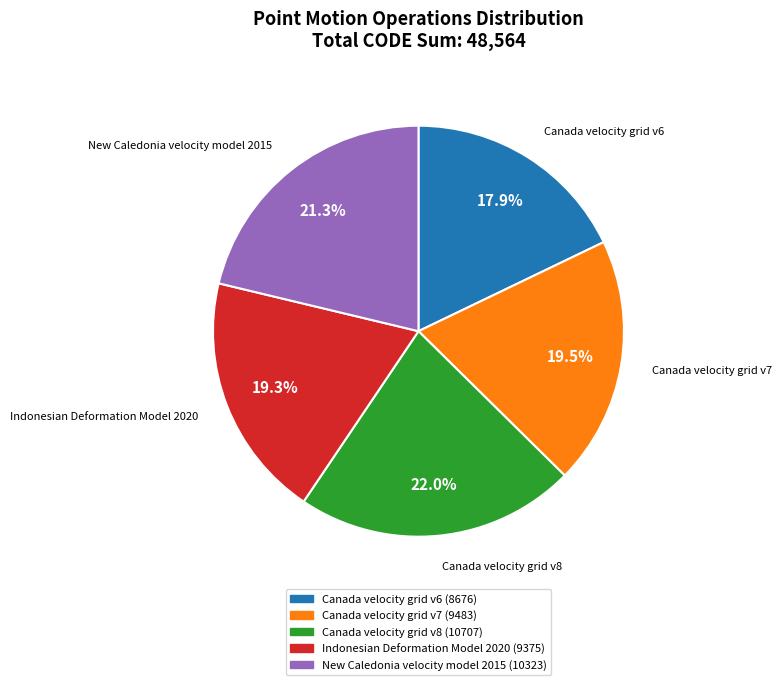

To the nearest percent, what percentage of the pie is Canada velocity grid v6?

18%